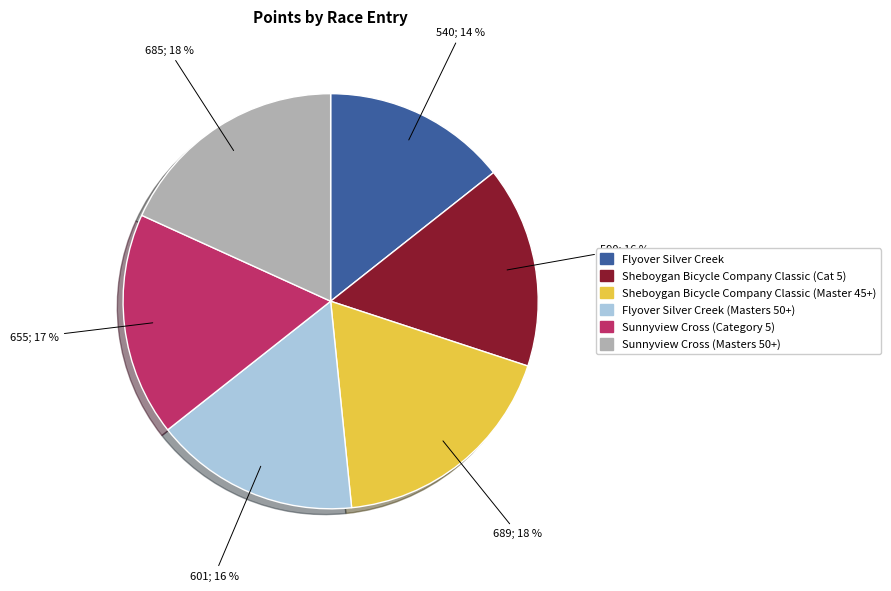

Approximately how many times larger is the value at Flyover Silver Creek (Masters 50+) compared to Sheboygan Bicycle Company Classic (Master 45+)?

0.9